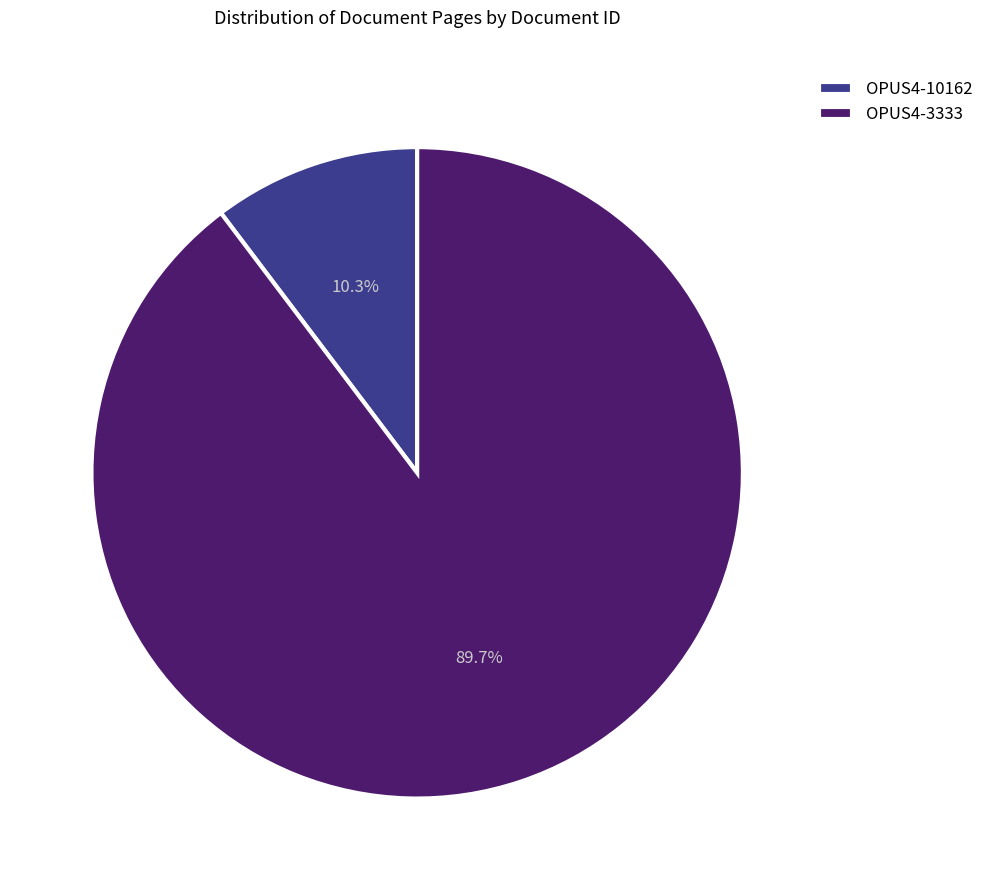

What percentage do OPUS4-10162 and OPUS4-3333 together represent?

100.0%